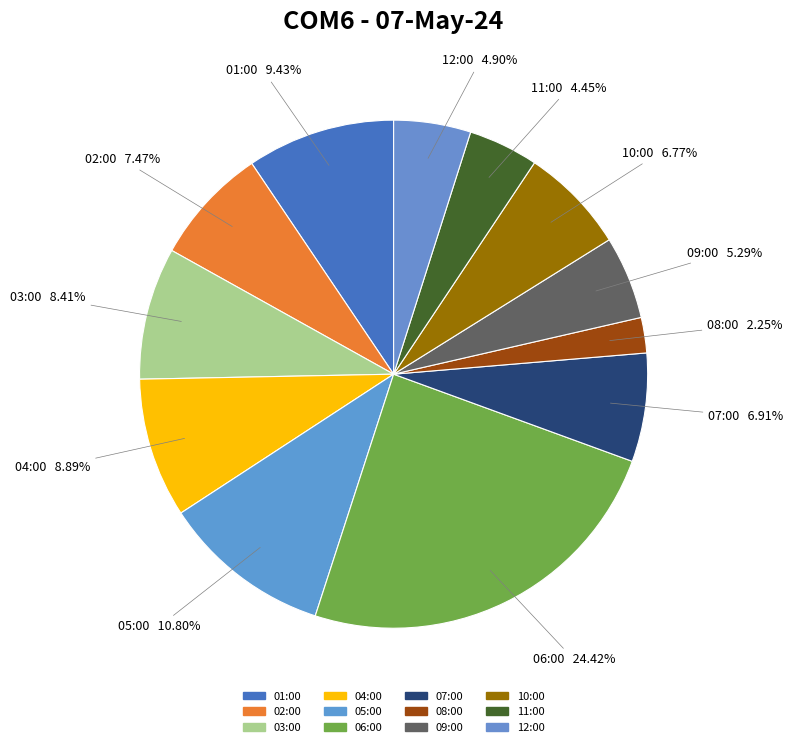

How many segments does this pie chart have?

12